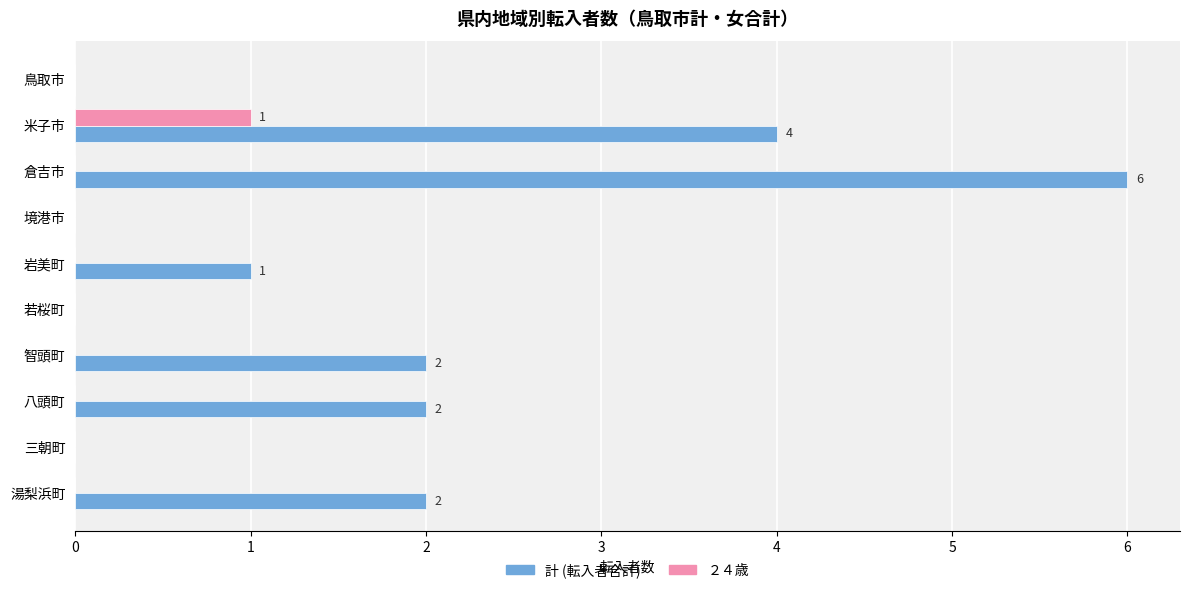

At which category is the sum across all series the highest?

倉吉市